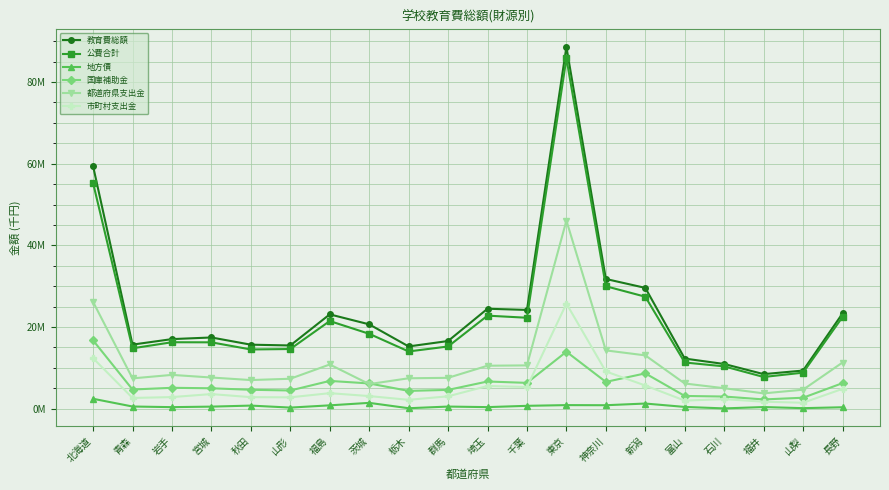

How many values in the 教育費総額 series are below 17453004?

10